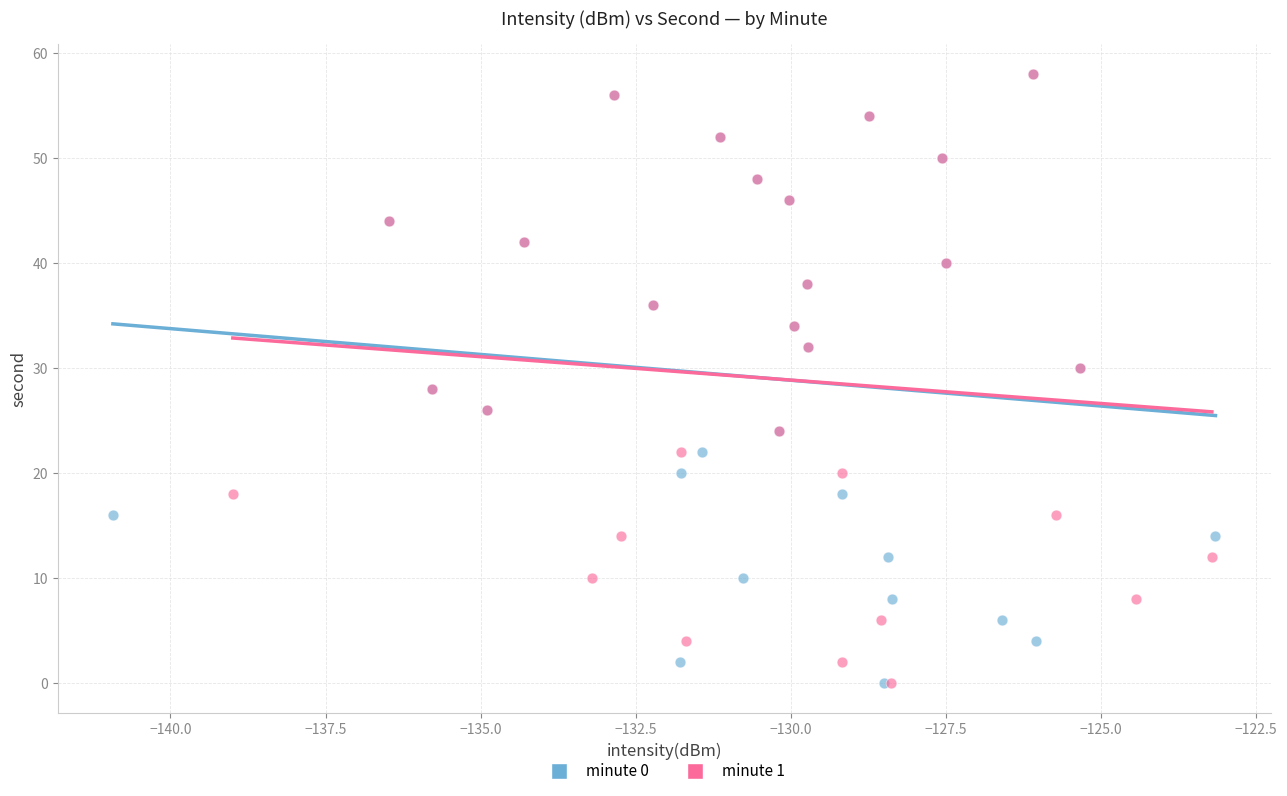

What are all the series names shown in the legend?

minute 0, minute 1